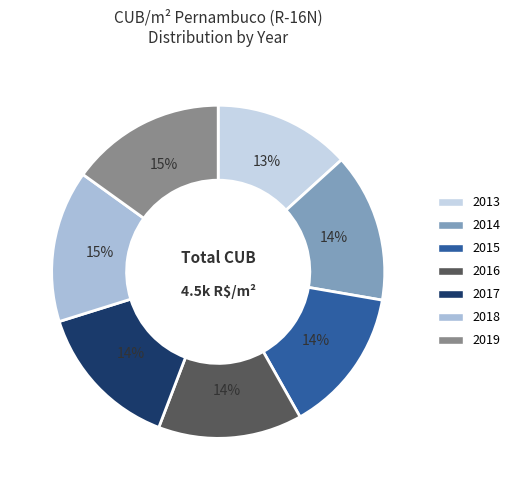

To the nearest percent, what is the difference between the largest and smallest slice percentages?

2%